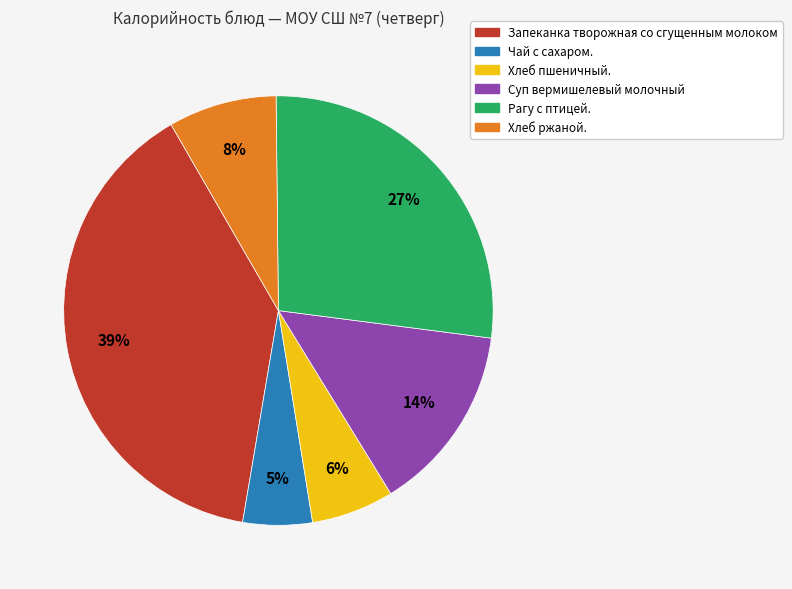

Is it true that Суп вермишелевый молочный is 4% of the pie?

False